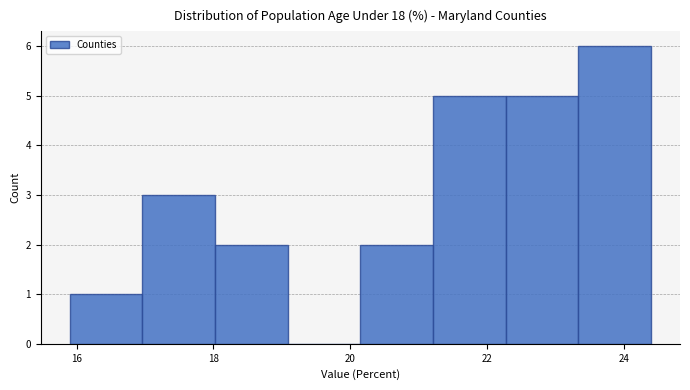

Over which range of the x-axis is the bar tallest?

23.4 to 24.4